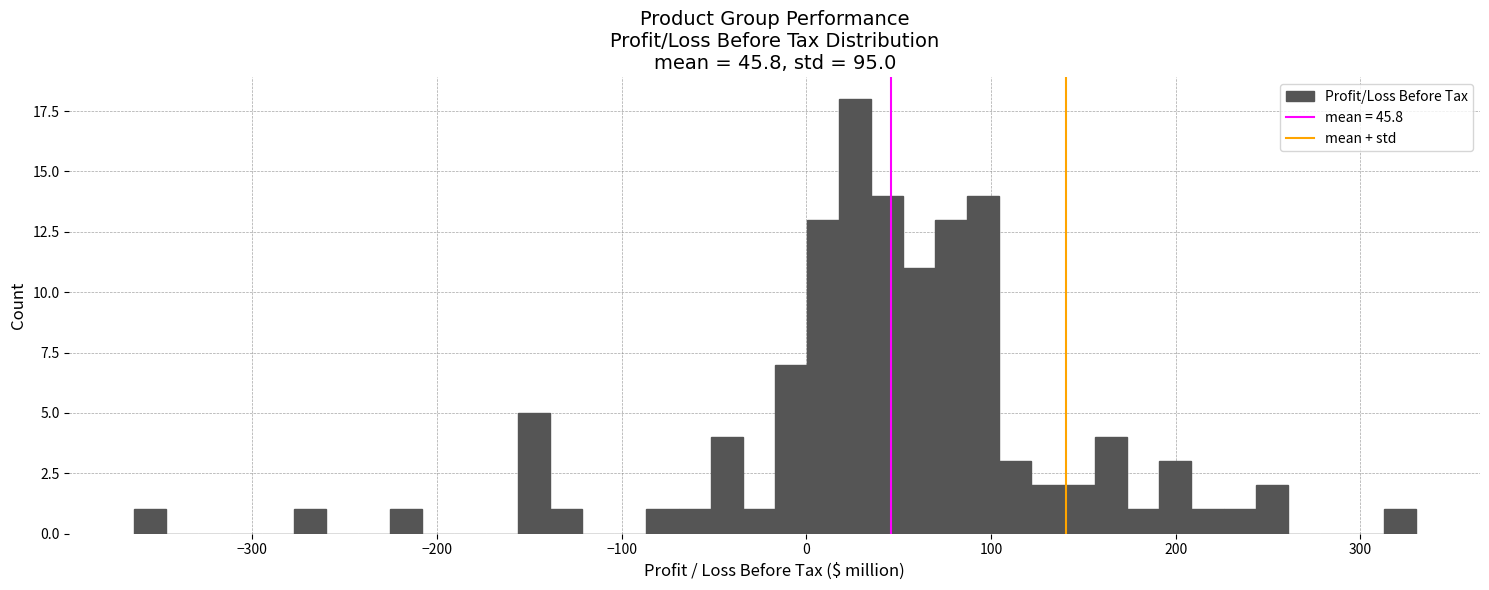

Around what value on the x-axis is the tallest bar? Give the approximate position of its centre, as read against the axis.

30